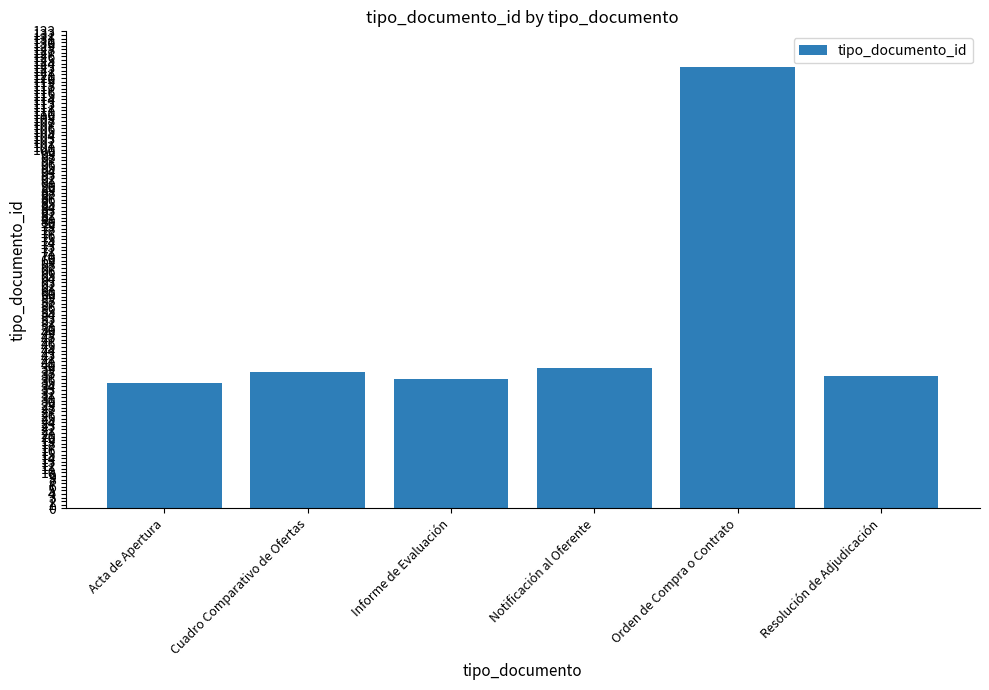

What is the change in value from Acta de Apertura to Informe de Evaluación?

+1